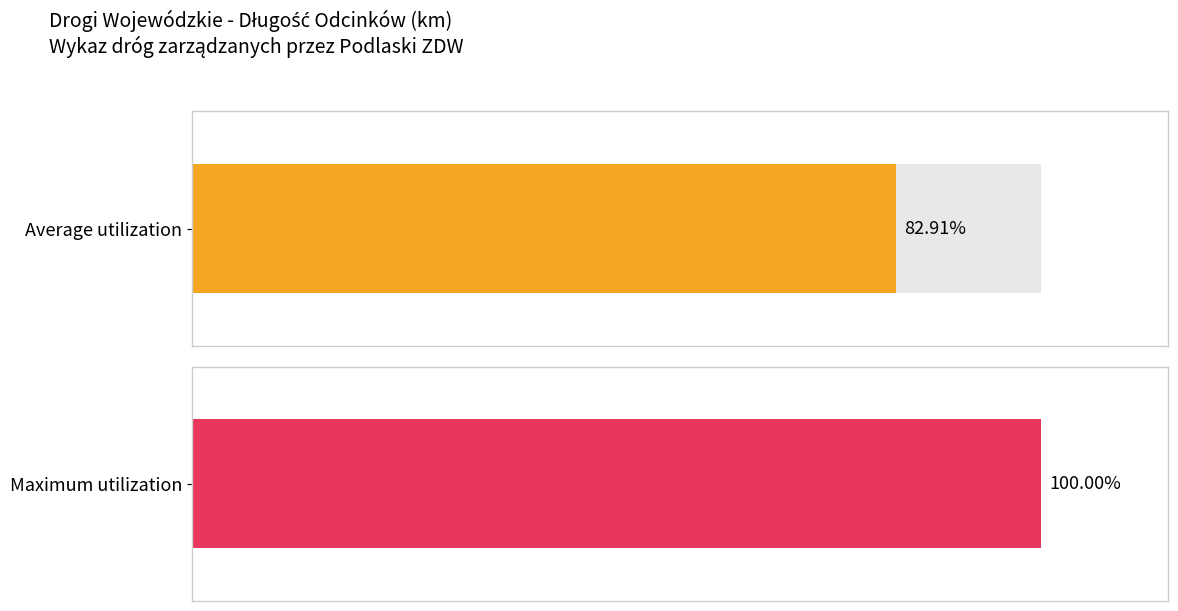

Rank the series by their average value, from highest to lowest.

Maximum utilization, Average utilization